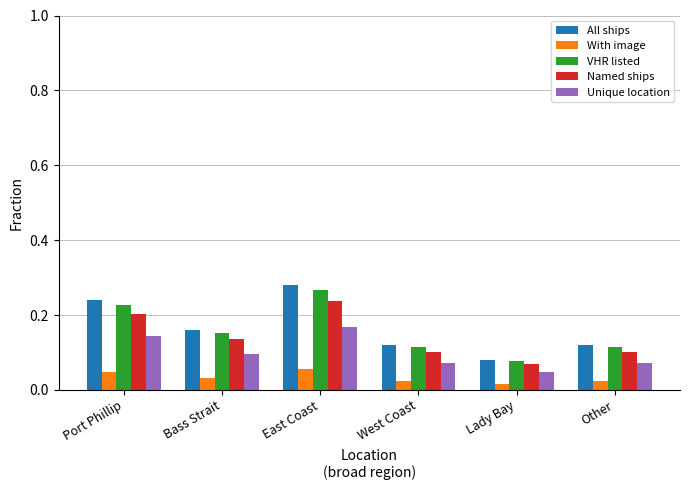

Which series has the widest spread of values?

All ships